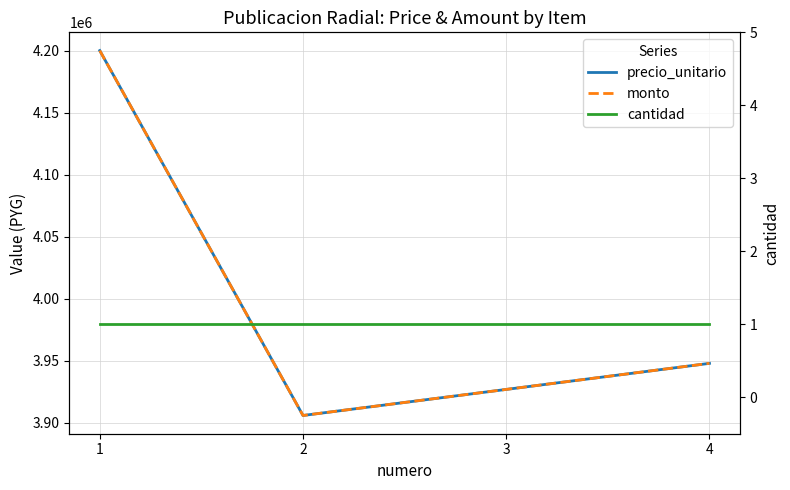

True or false: monto and precio_unitario intersect in this chart.

False